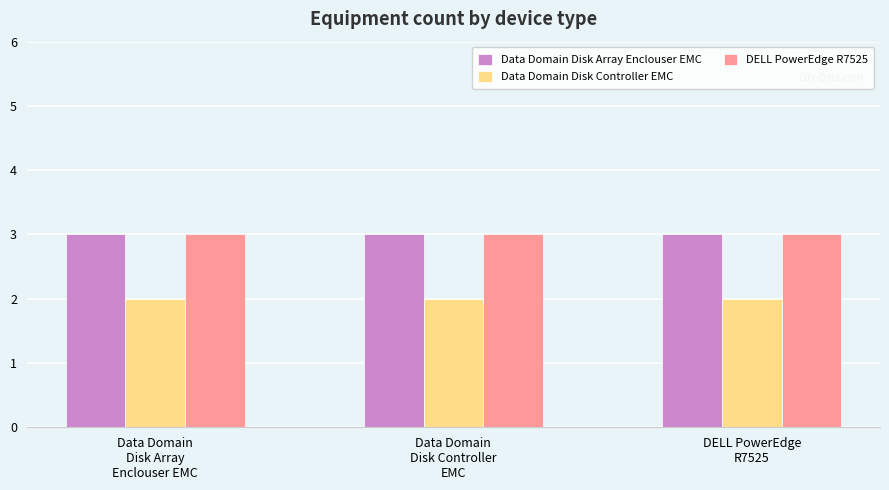

What is the maximum value for DELL PowerEdge R7525?

3